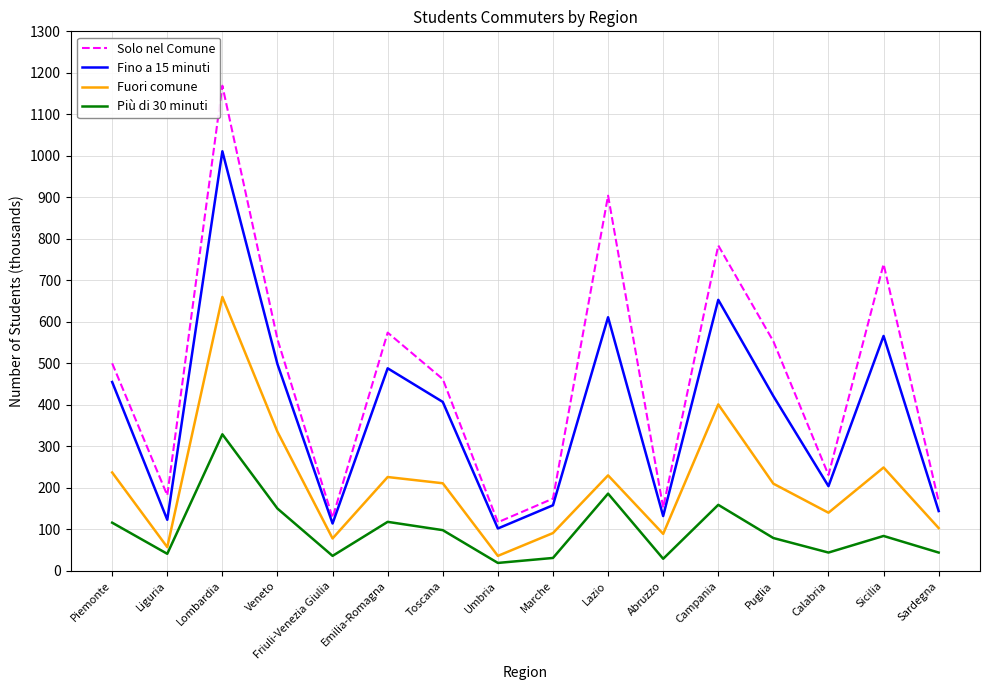

True or false: Fino a 15 minuti and Fuori comune cross at least once.

False